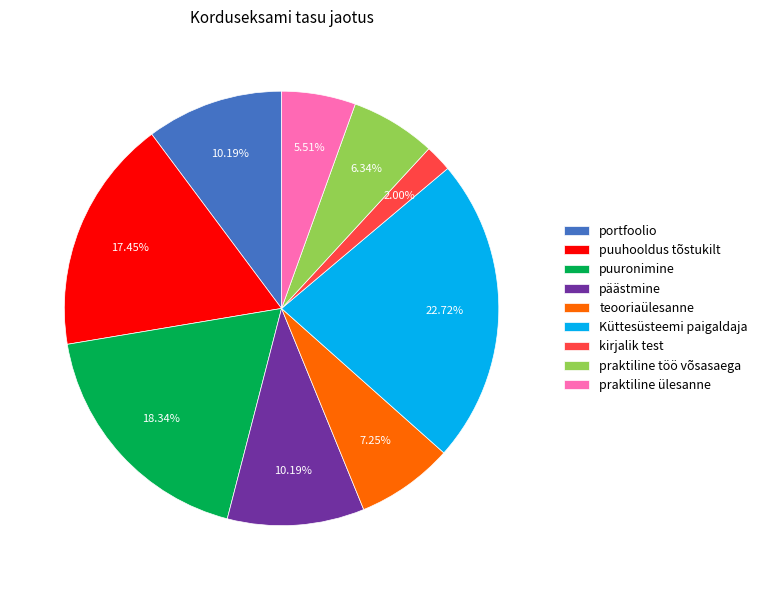

Does any single category account for the majority?

No